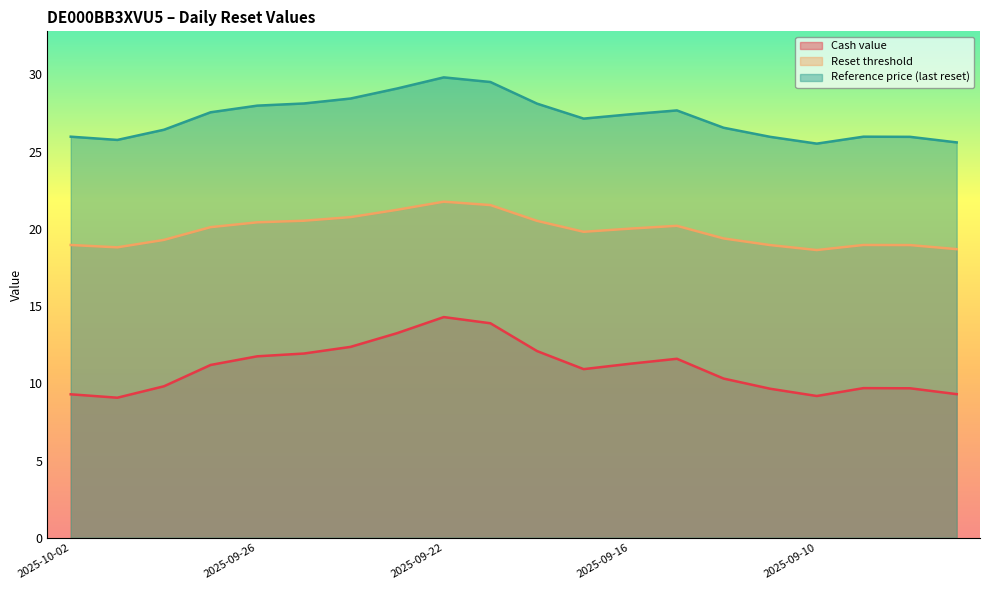

What position from the left is 2025-09-11?

16